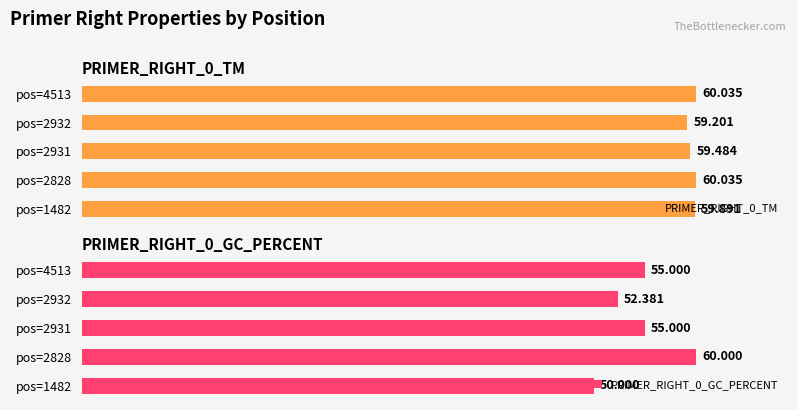

Does the chart contain any negative values?

No